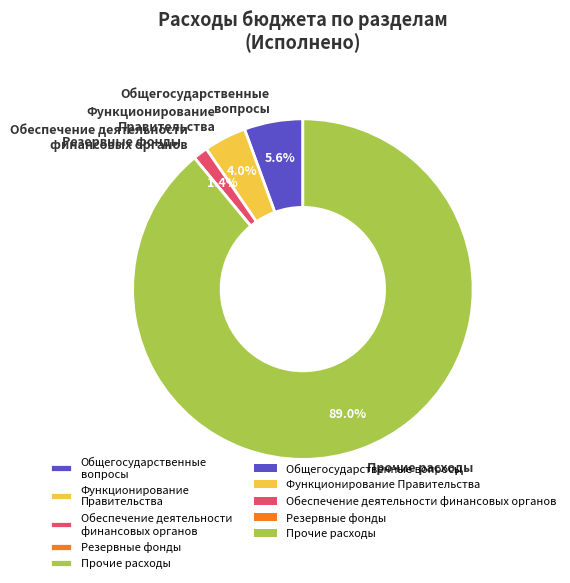

Which slice is the largest?

Прочие расходы